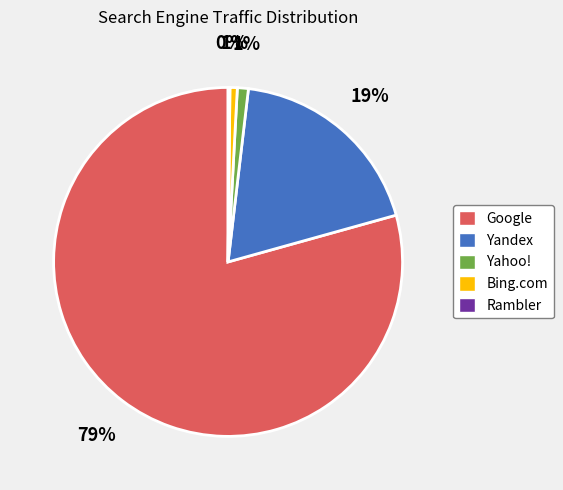

The Google slice represents 93% of the pie. True or false?

False